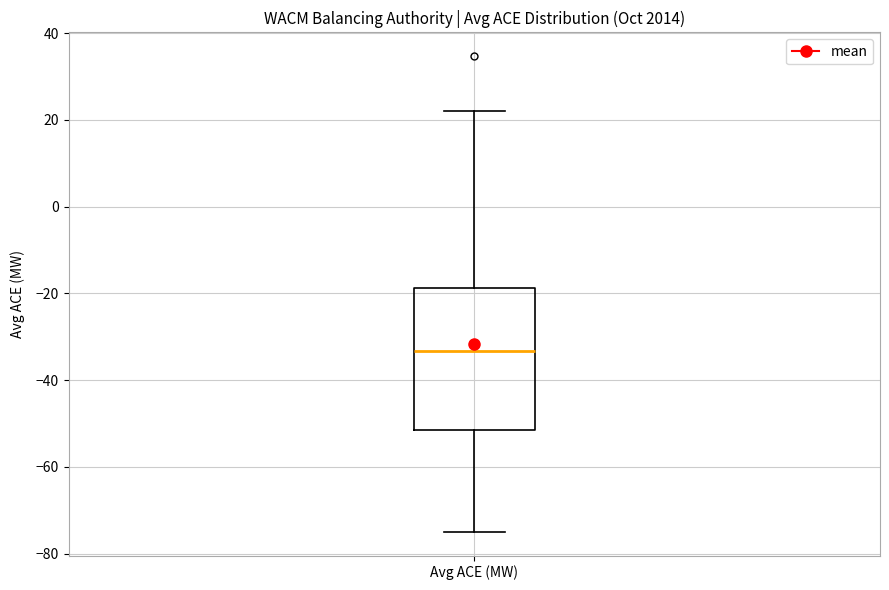

Transcribe this box plot: give where the median line is, the range the box spans, and where the two whiskers end, as read against the y-axis. The values are not printed on the chart, so give them approximately, as read against the axis.

median -34, box -52 to -18, whiskers -74 to 22